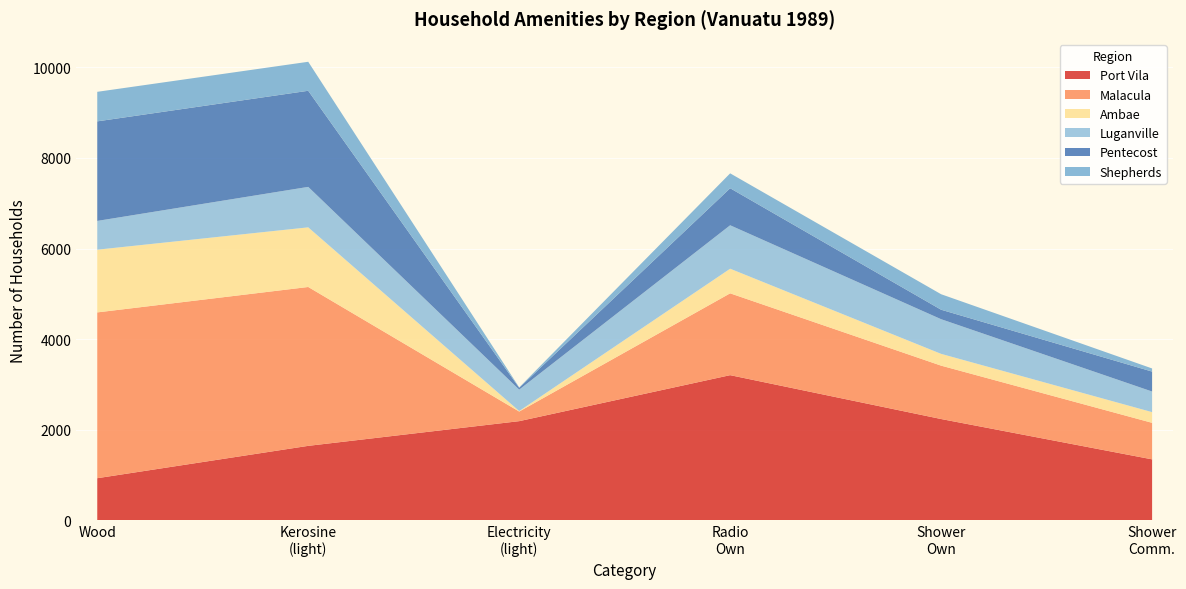

What is the lowest value of the Port Vila series?

933